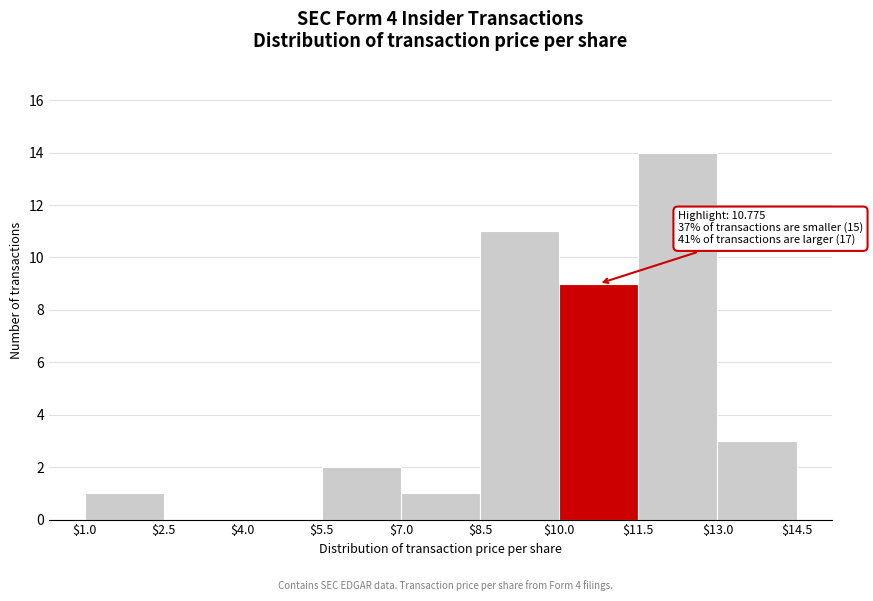

Over which range of the x-axis is the bar tallest?

$11.5 to $13.0